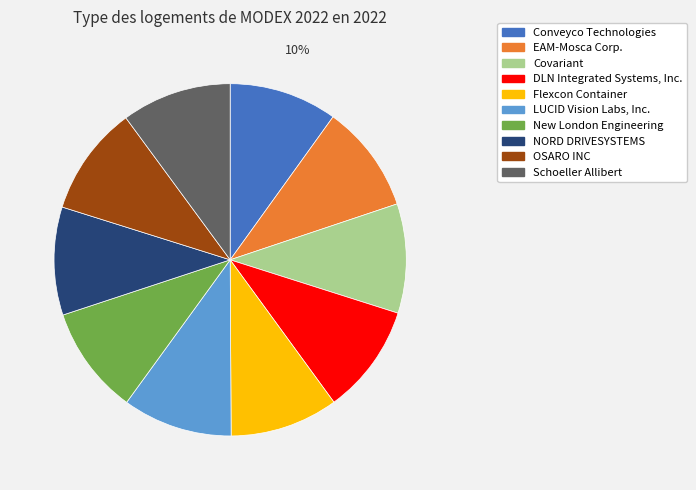

Do DLN Integrated Systems, Inc. and Conveyco Technologies together represent more than half of the pie?

No